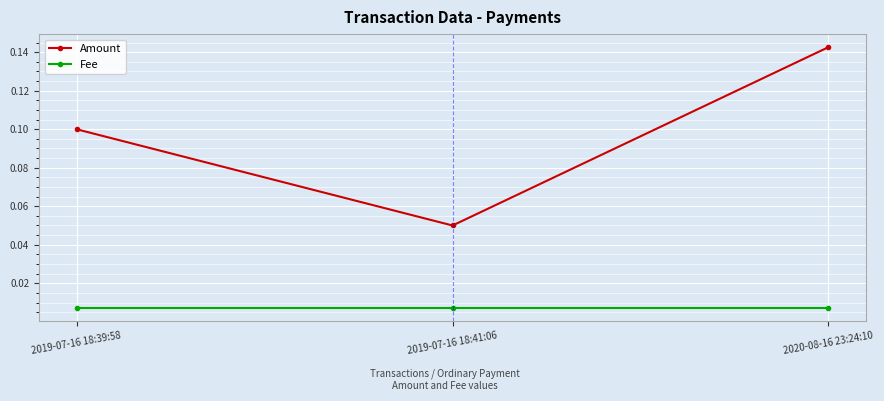

How many data points does each series have?

3